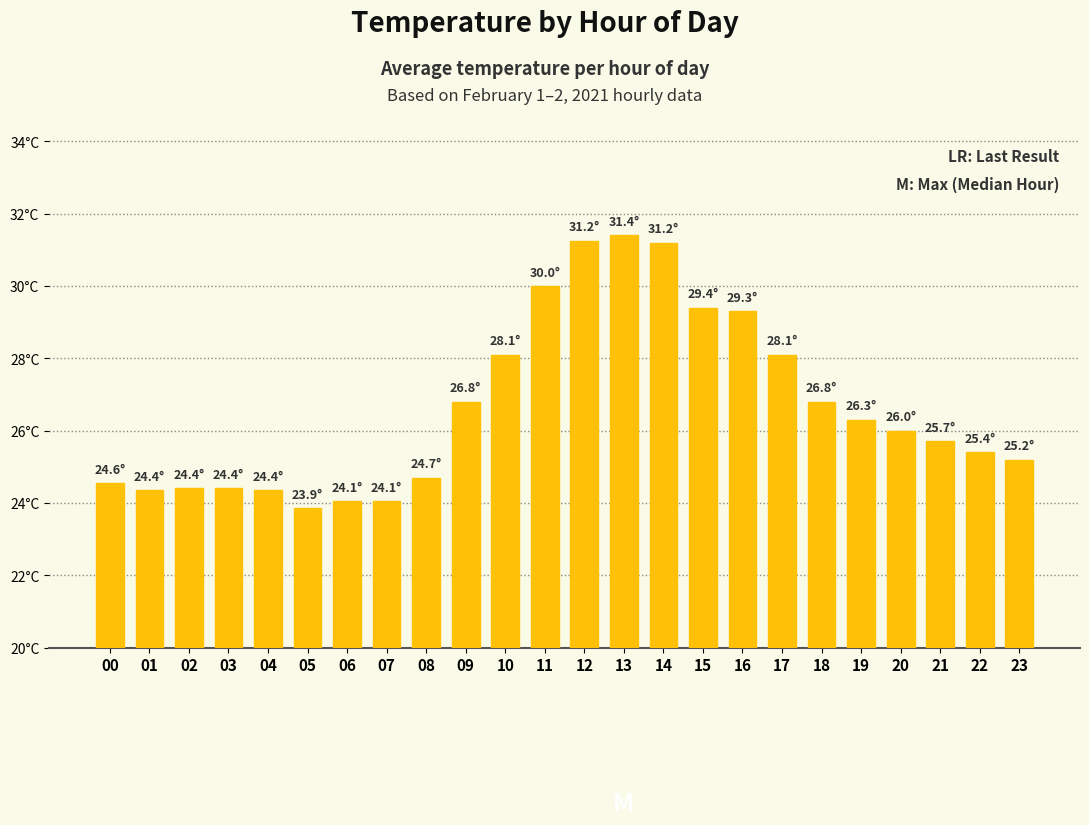

Does the chart contain any negative values?

No